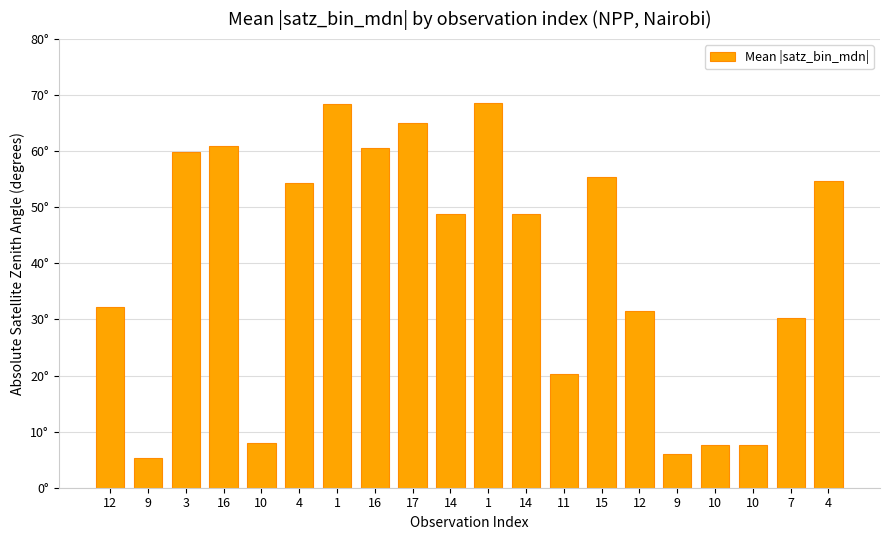

Are the bars horizontal?

No